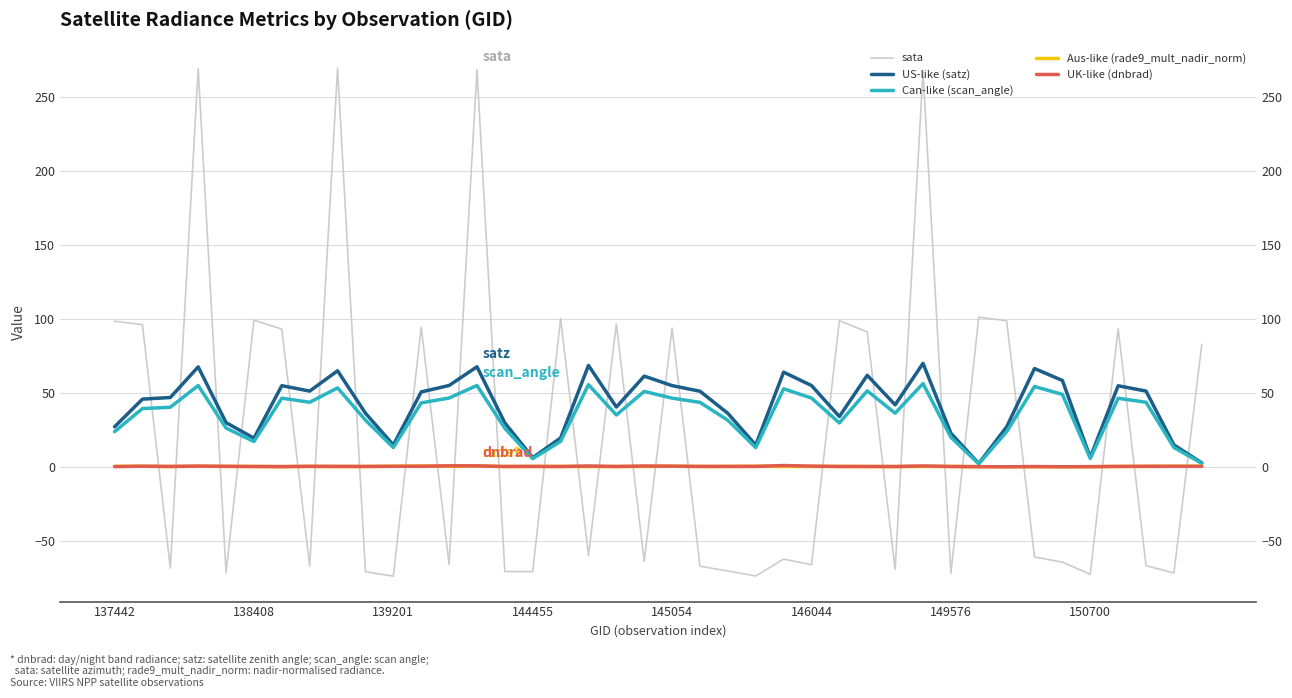

The value of Can-like (scan_angle) at 145054 is 38.9. True or false?

False